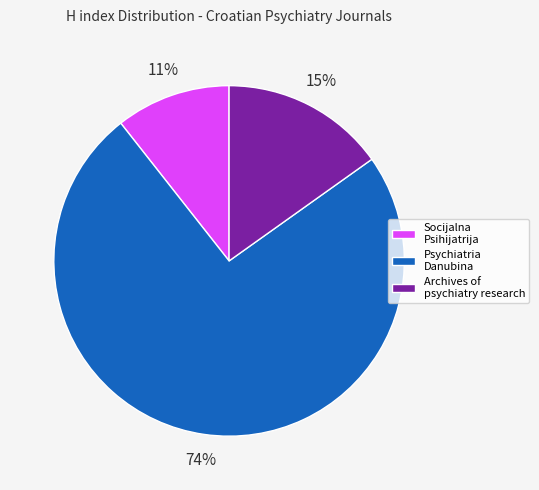

Do Archives of psychiatry research and Psychiatria Danubina together represent more than half of the pie?

Yes